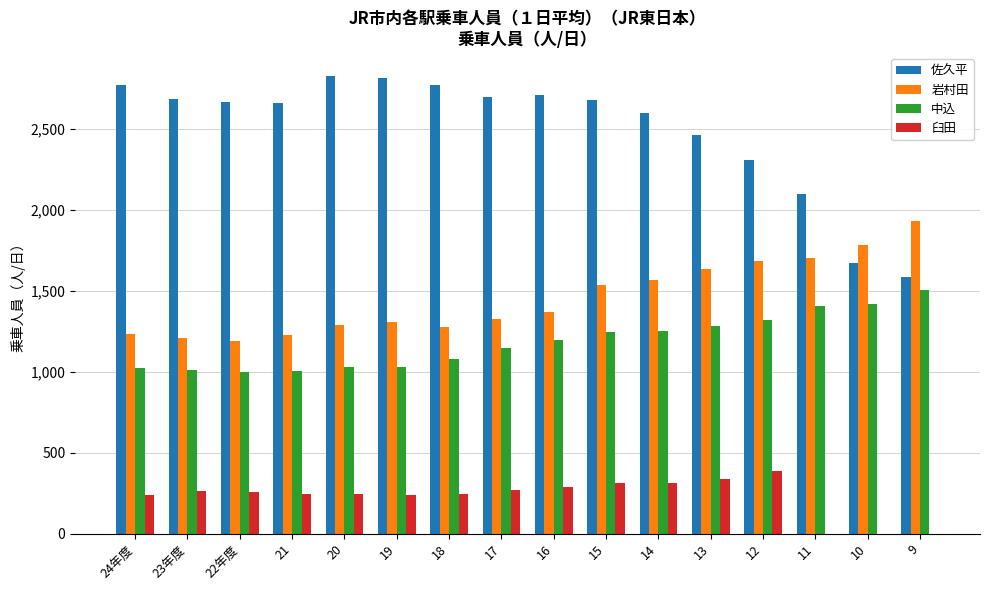

Is it true that 佐久平 equals 2698 at 17?

True